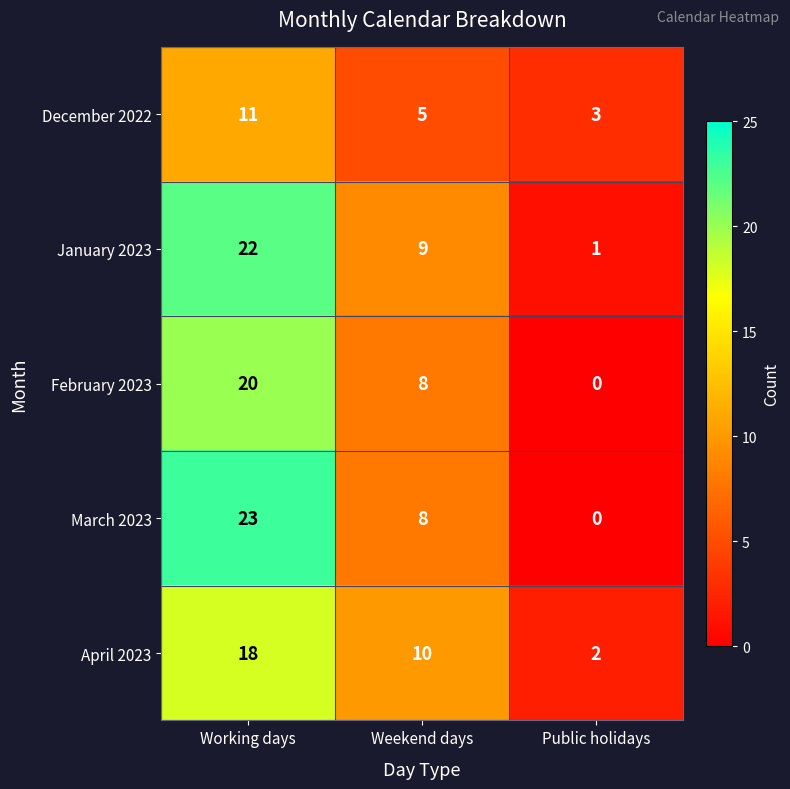

The April 2023 series shows 2 at Public holidays. True or false?

True